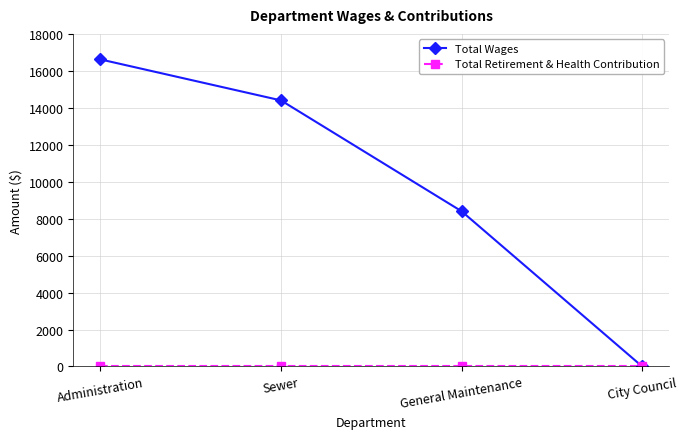

What is the greatest value displayed?

16620